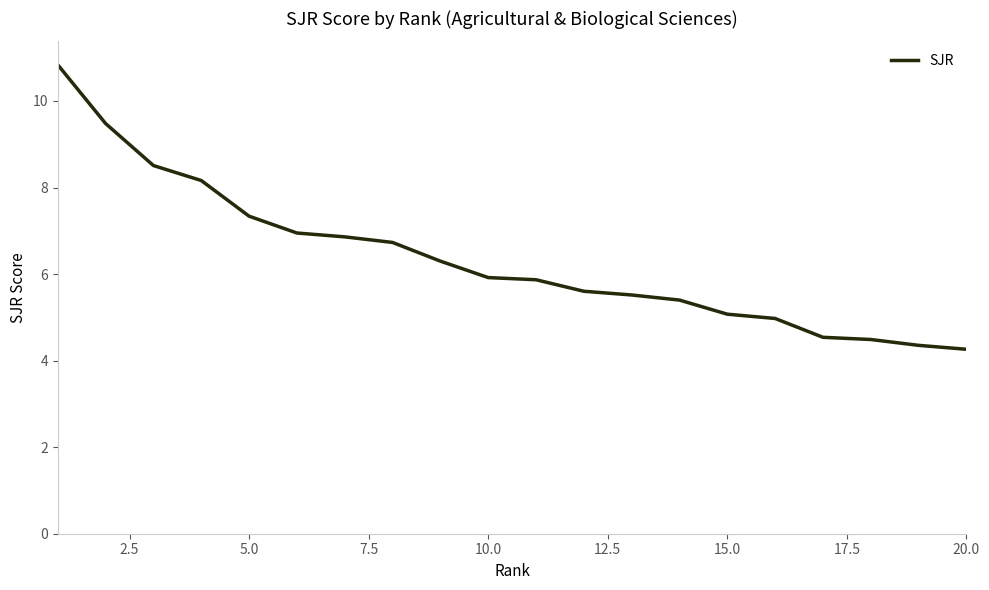

What is the maximum value shown in the chart?

10.8